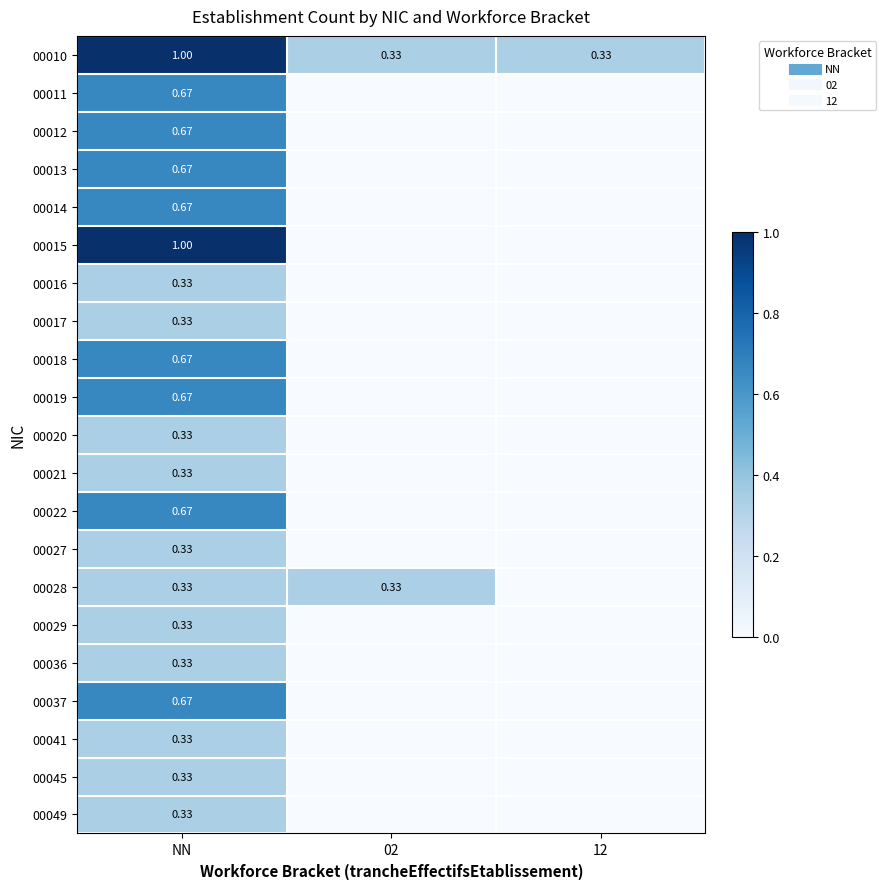

How many values in 00012 are above zero?

1